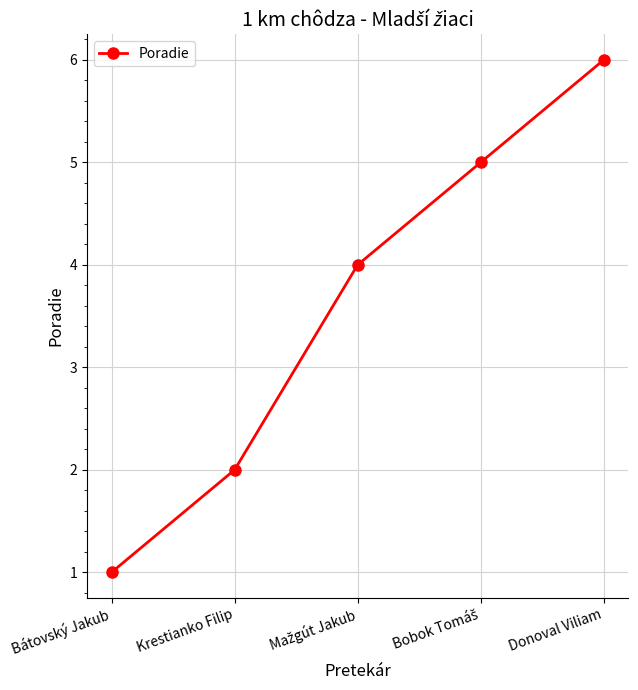

Does the chart display data point markers on the line(s)?

Yes